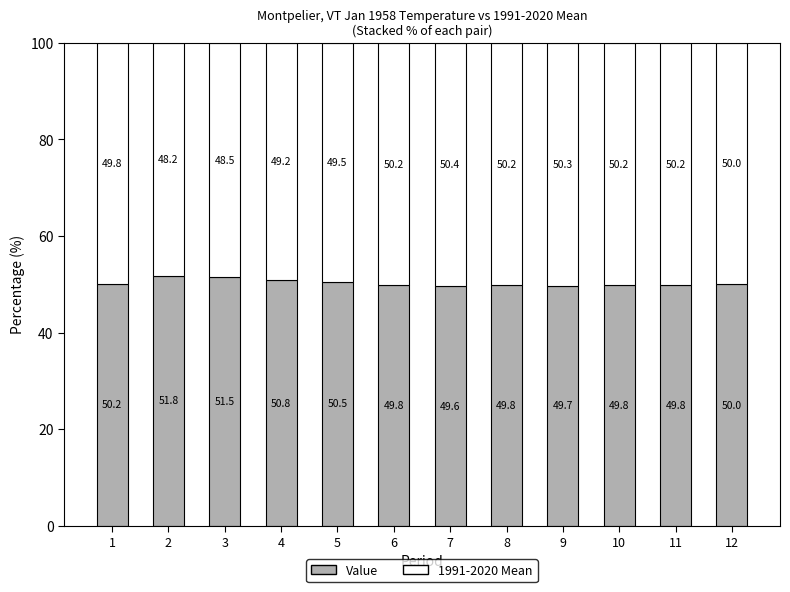

What is the difference between the second highest and minimum values in the Value series?

1.9